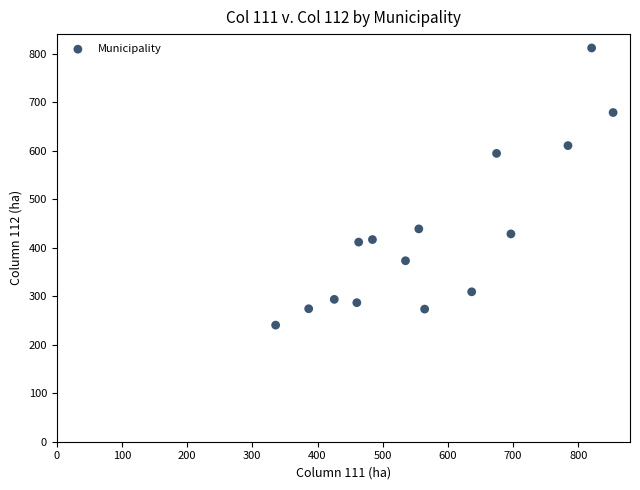

What is the range of Y values (max minus min)?

571.8